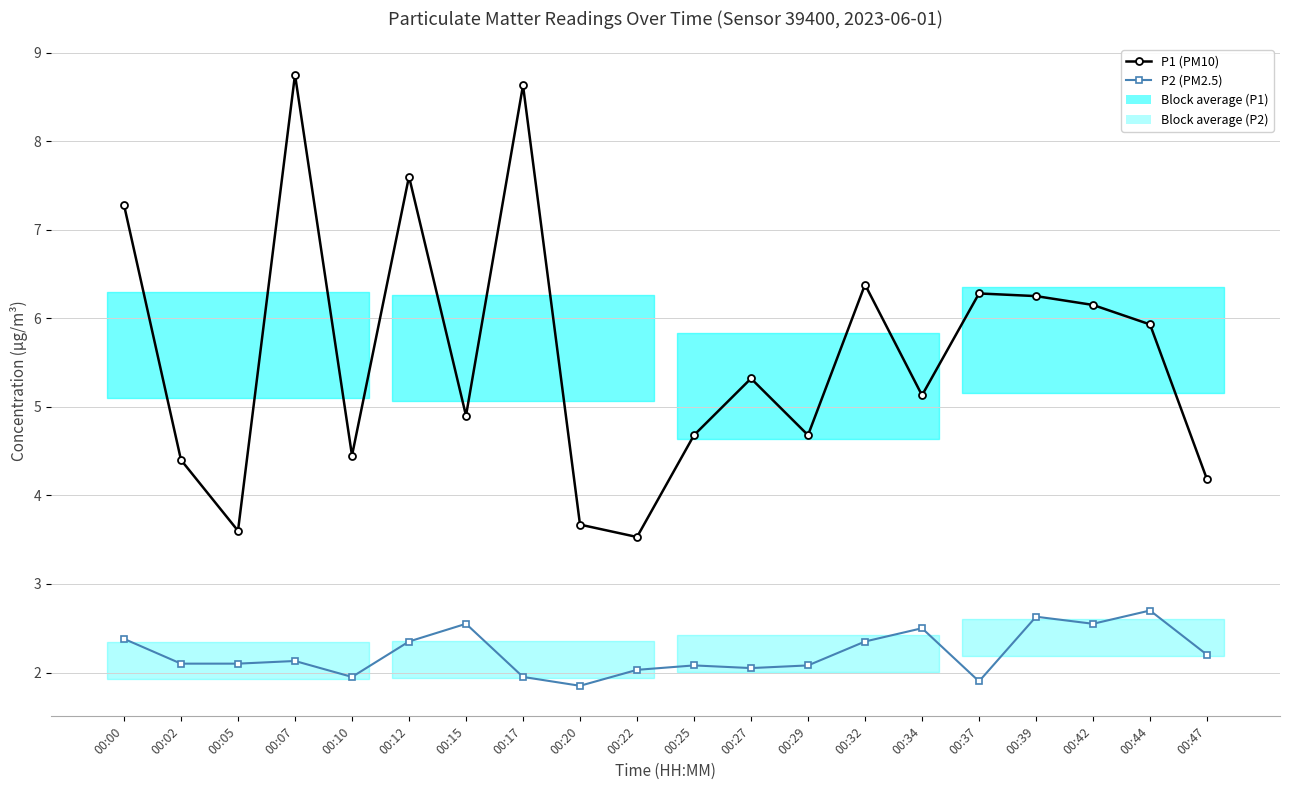

True or false: P2 (PM2.5) and P1 (PM10) intersect in this chart.

False